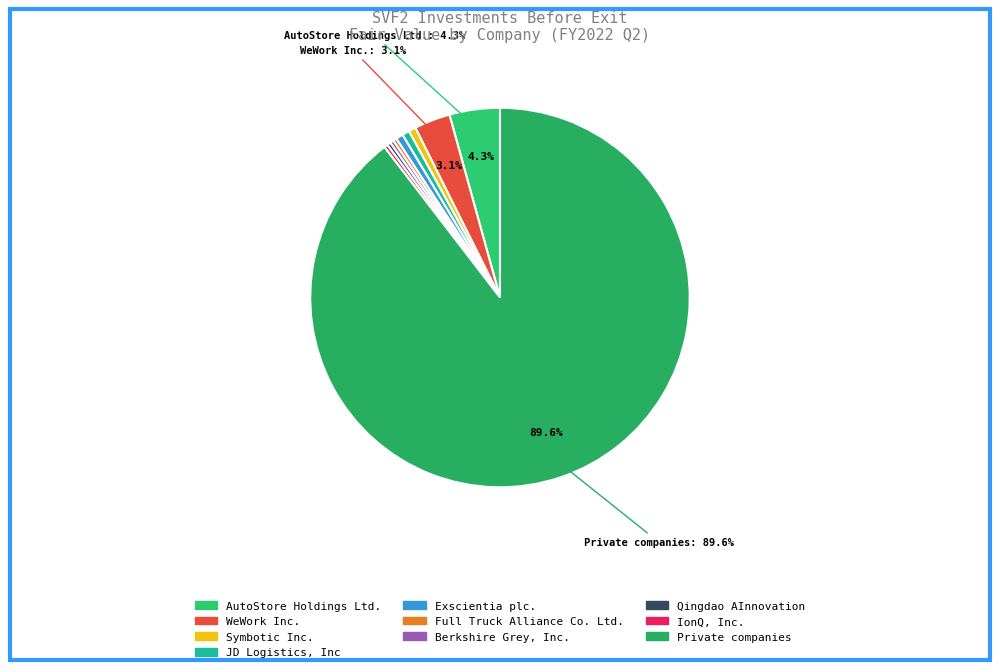

Which slice is the smallest?

Full Truck Alliance Co. Ltd.